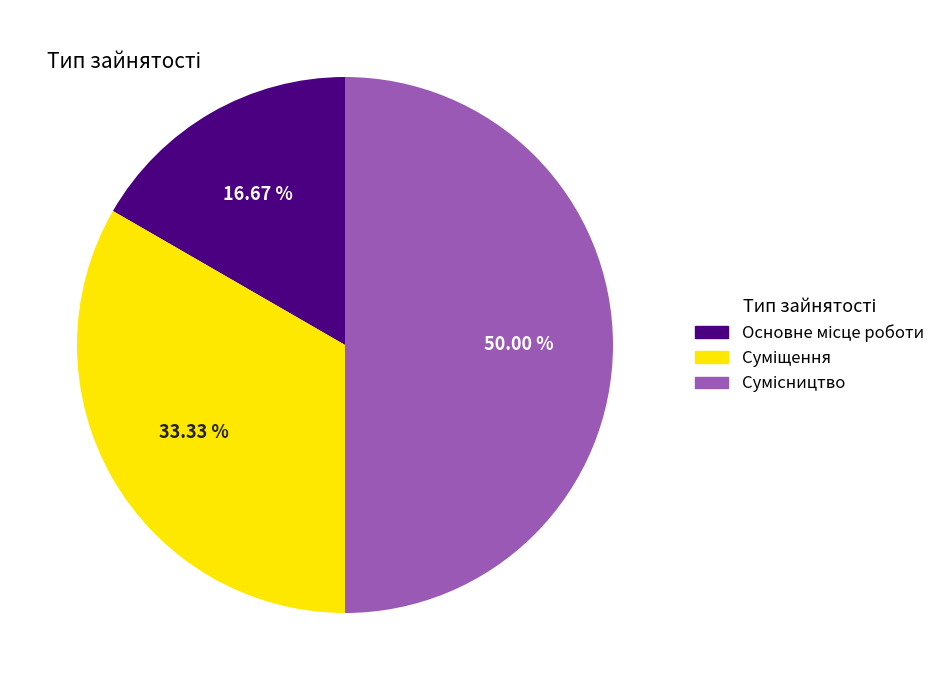

What percentage is the Сумісництво slice, to the nearest percent?

50%